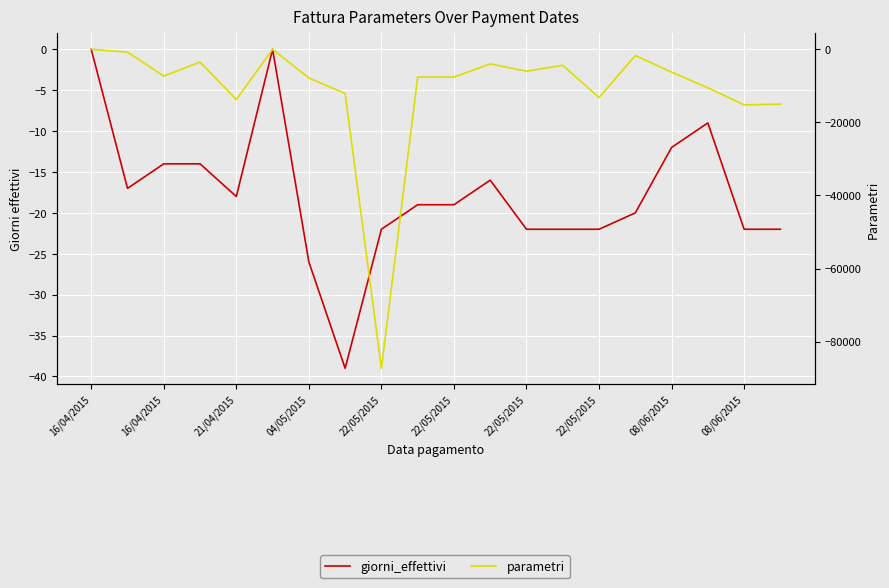

What are all the series names shown in the legend?

giorni_effettivi, parametri